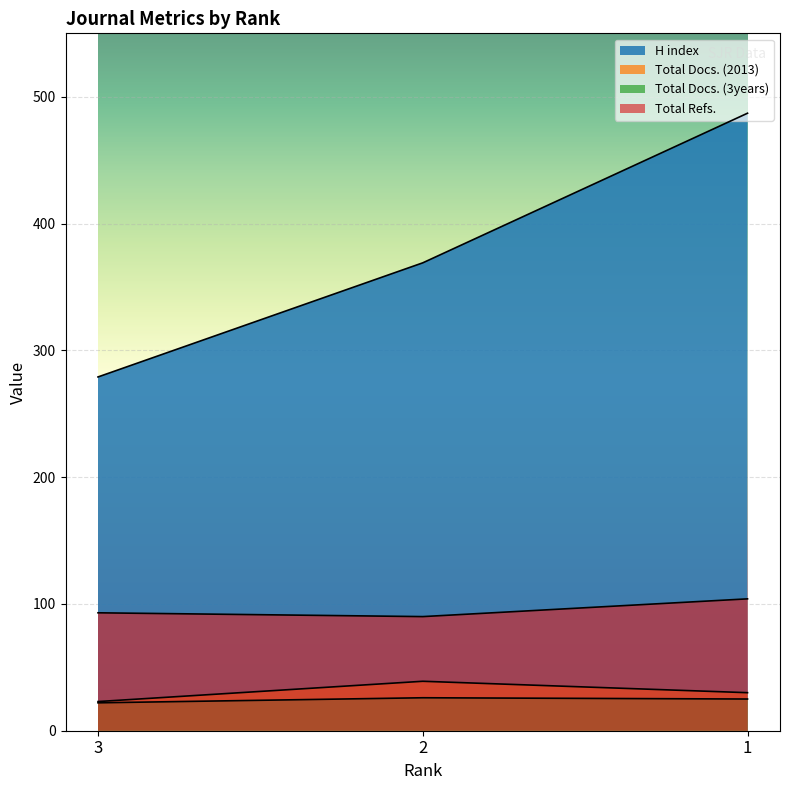

Reading left to right, list all the values displayed in this chart.

H index: 279	369	487
Total Docs. (2013): 23	39	30
Total Docs. (3years): 22	26	25
Total Refs.: 93	90	104